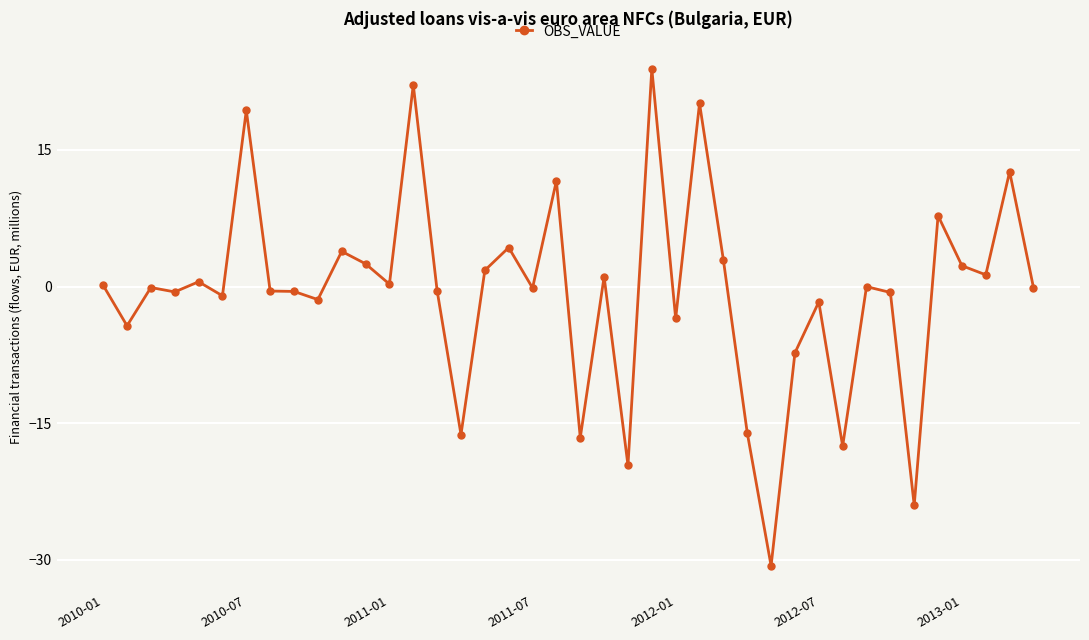

What is the value of the 21st point from the left?

-16.6